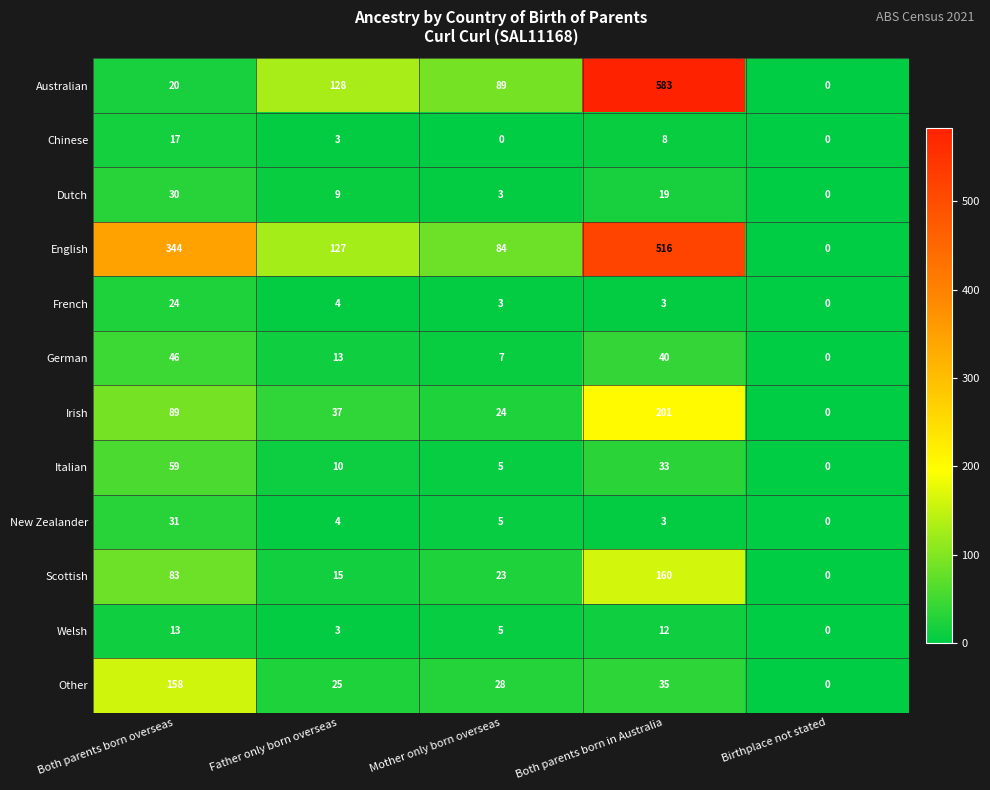

What is the greatest value displayed?

583